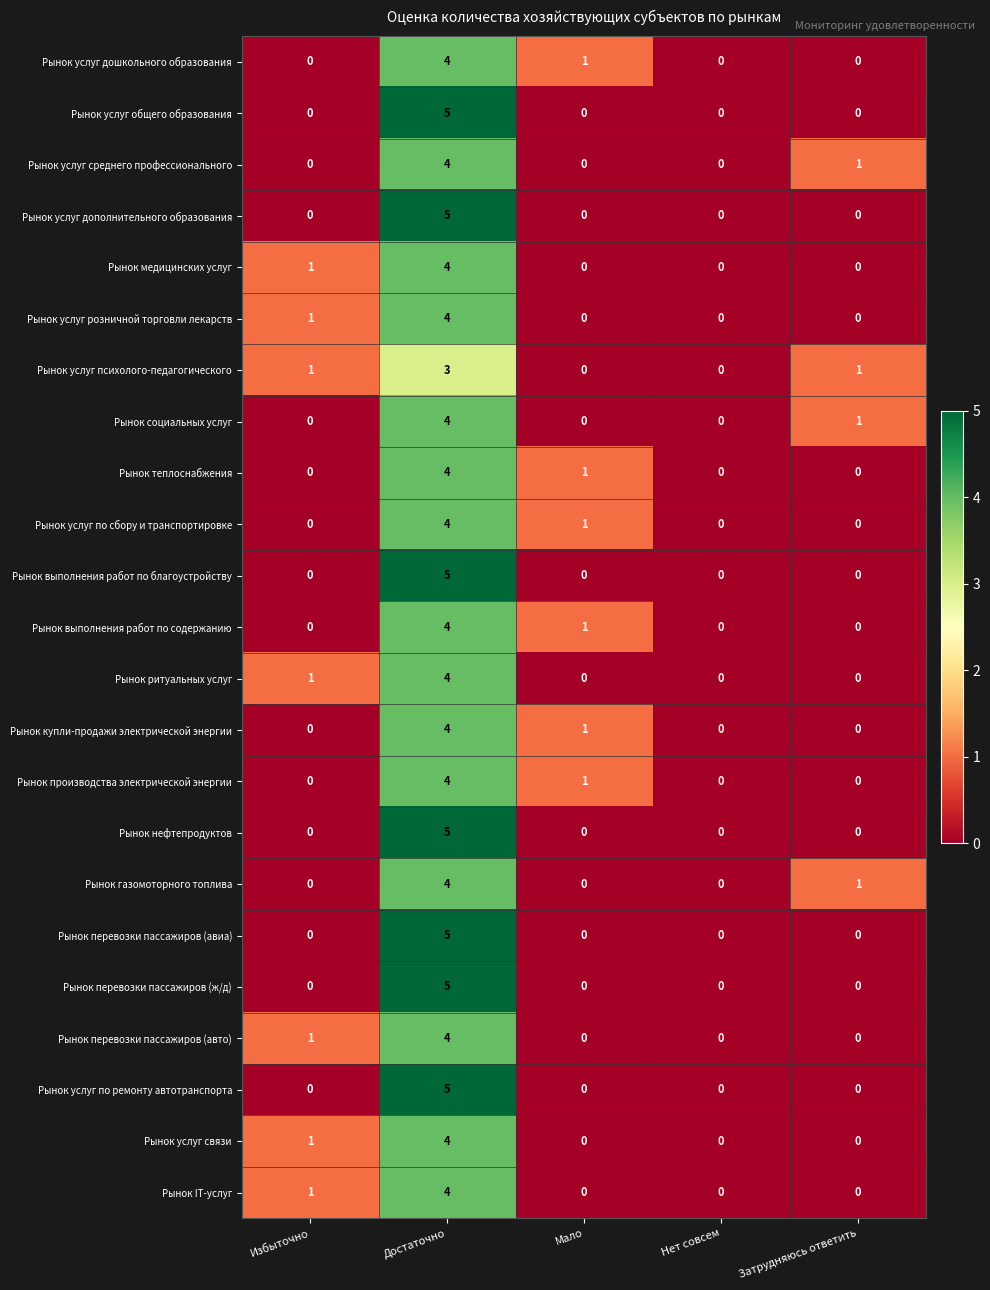

Count the Рынок газомоторного топлива values in the range 0 to 1.

4